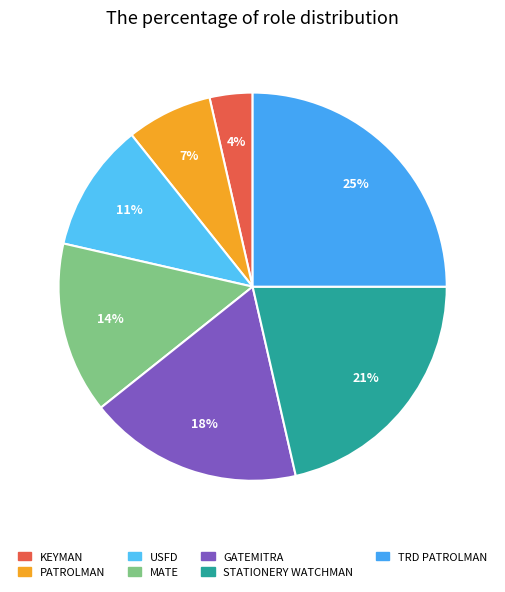

The KEYMAN slice represents 1% of the pie. True or false?

False